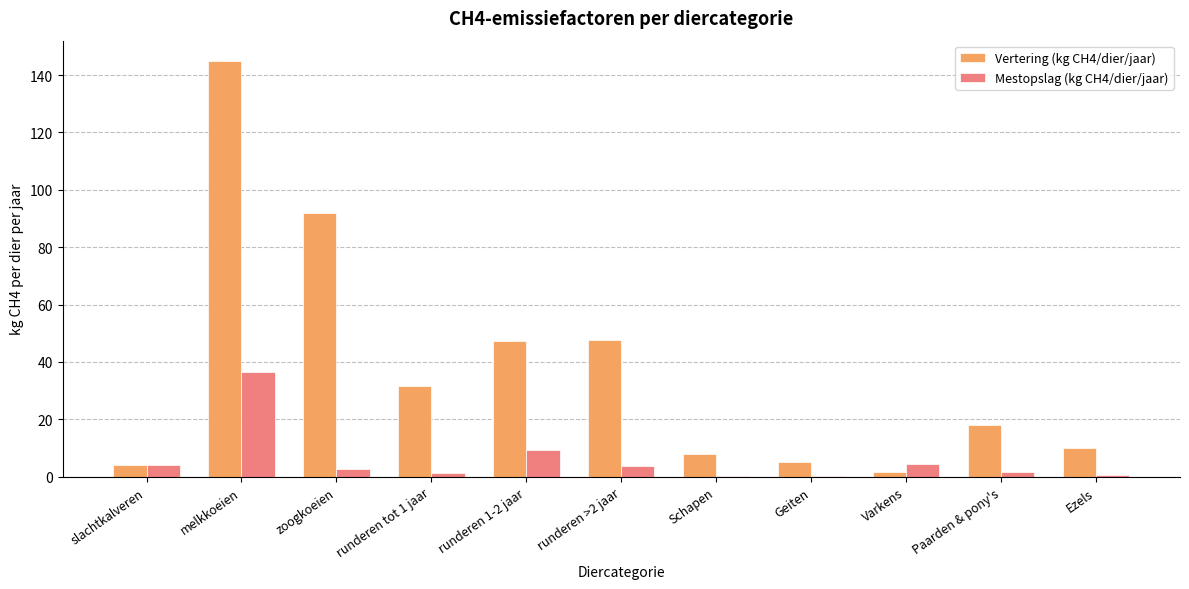

How many series are shown in this chart?

2